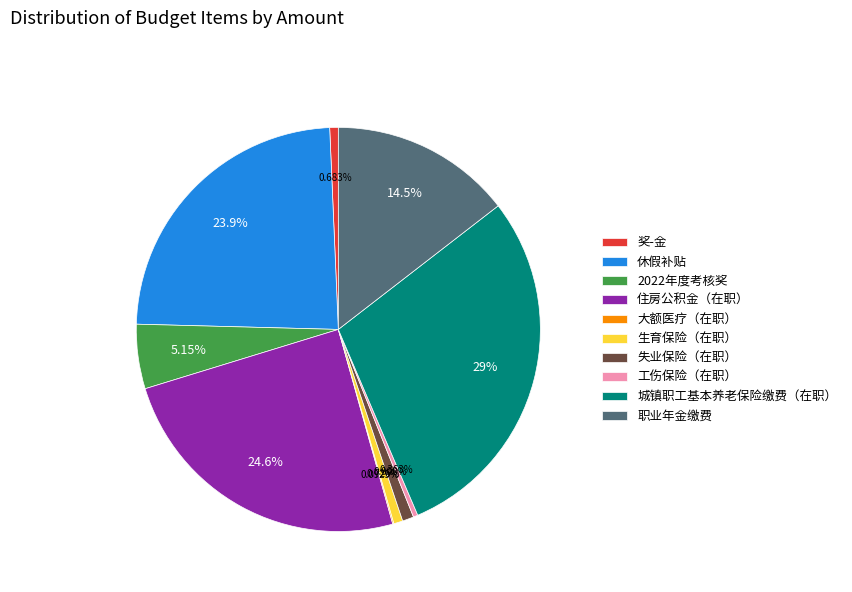

Which slice is the largest?

城镇职工基本养老保险缴费（在职）